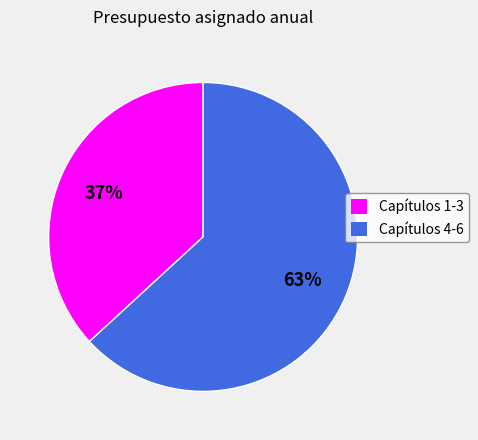

Which slice is the smallest?

Capítulos 1-3